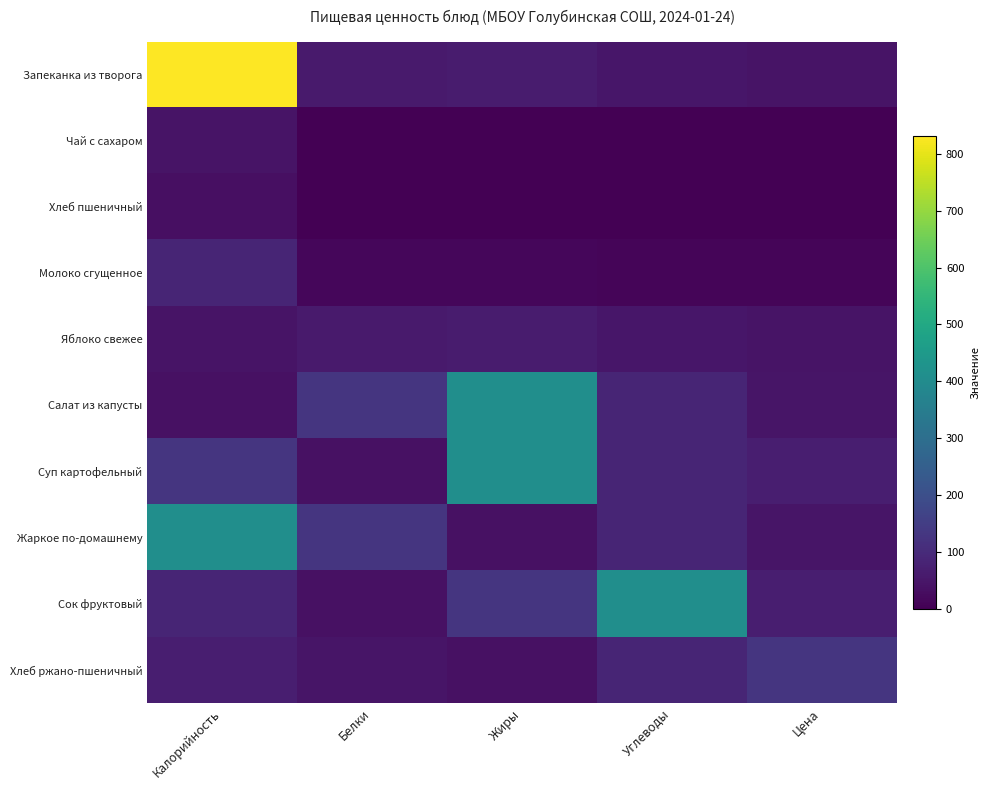

Count the number of data series in this chart.

10